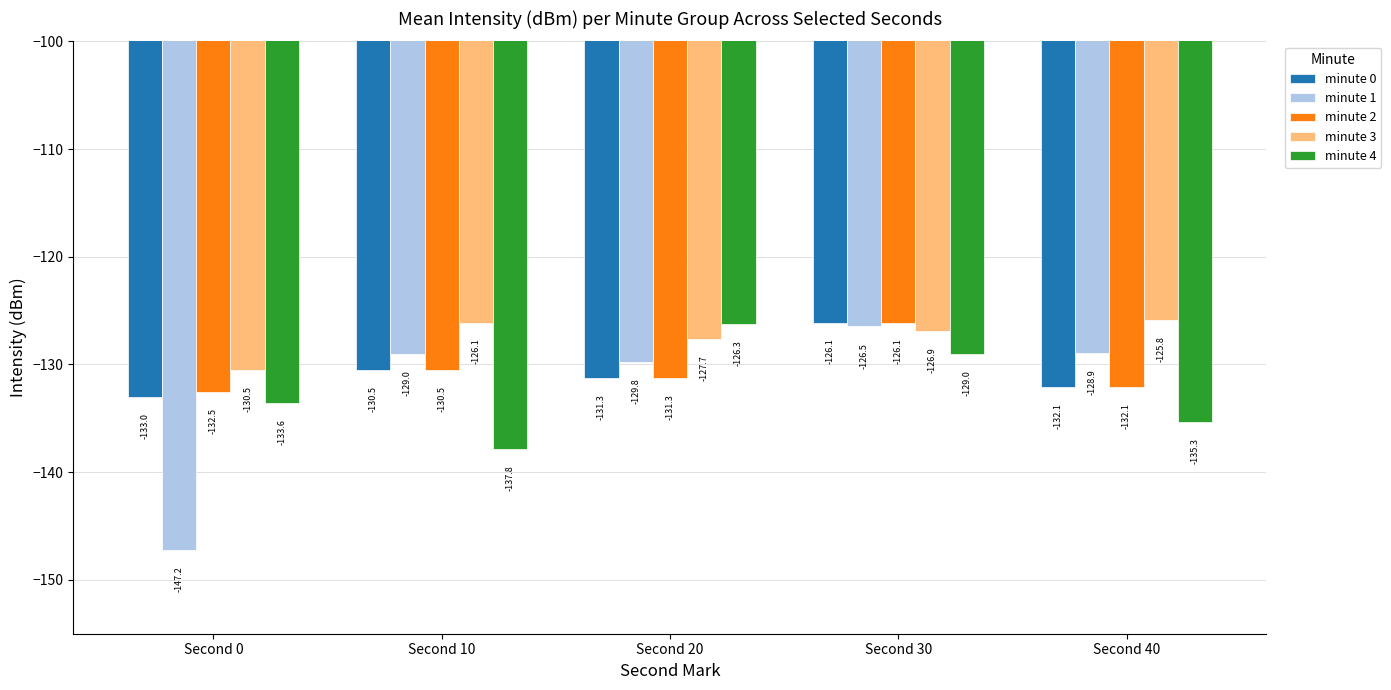

Is the value of minute 1 at Second 30 greater than the value of minute 0 at Second 30?

No